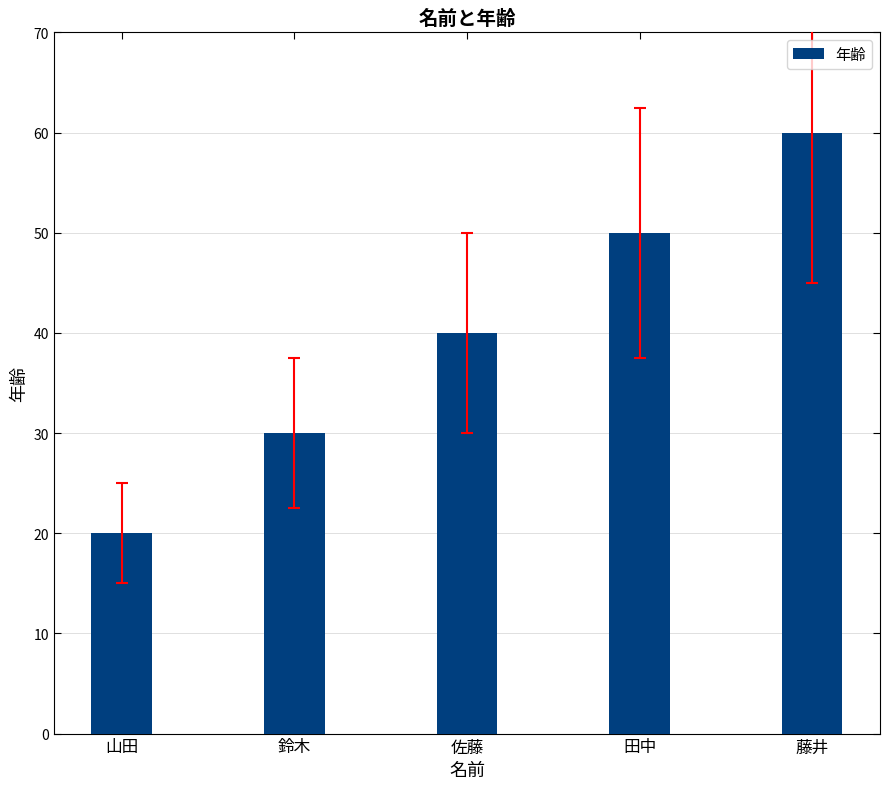

The value at 藤井 is 60. True or false?

True